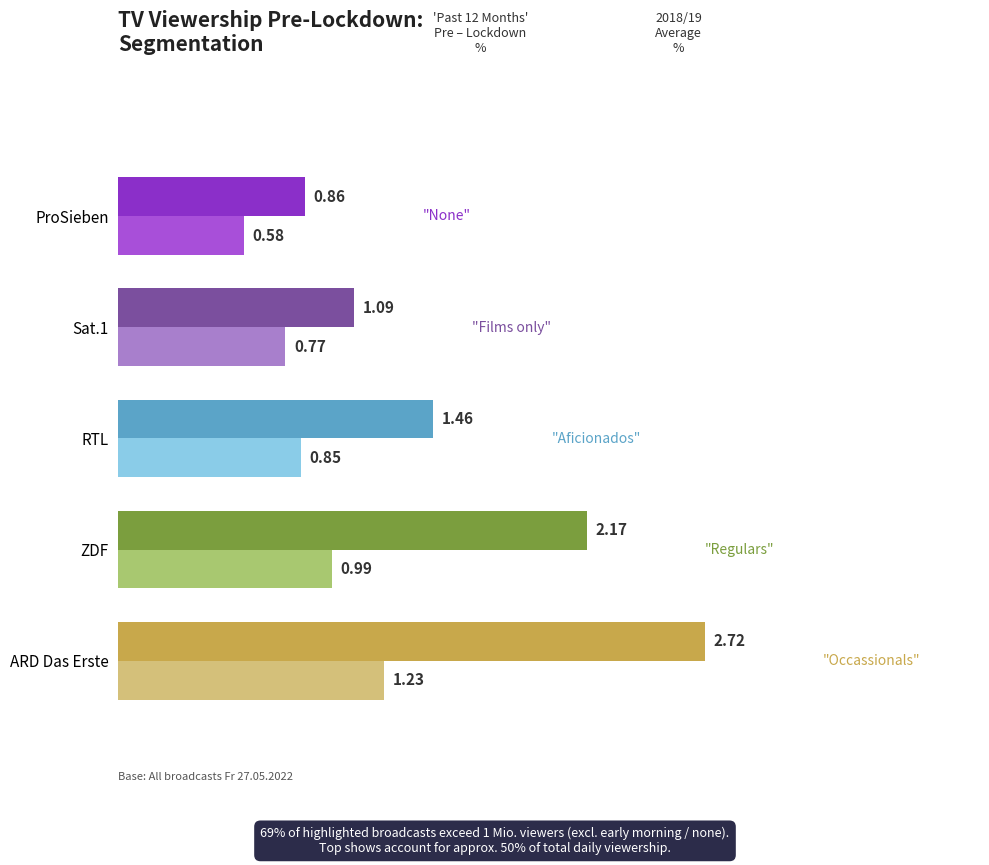

At which category is the sum across all series the highest?

ARD Das Erste